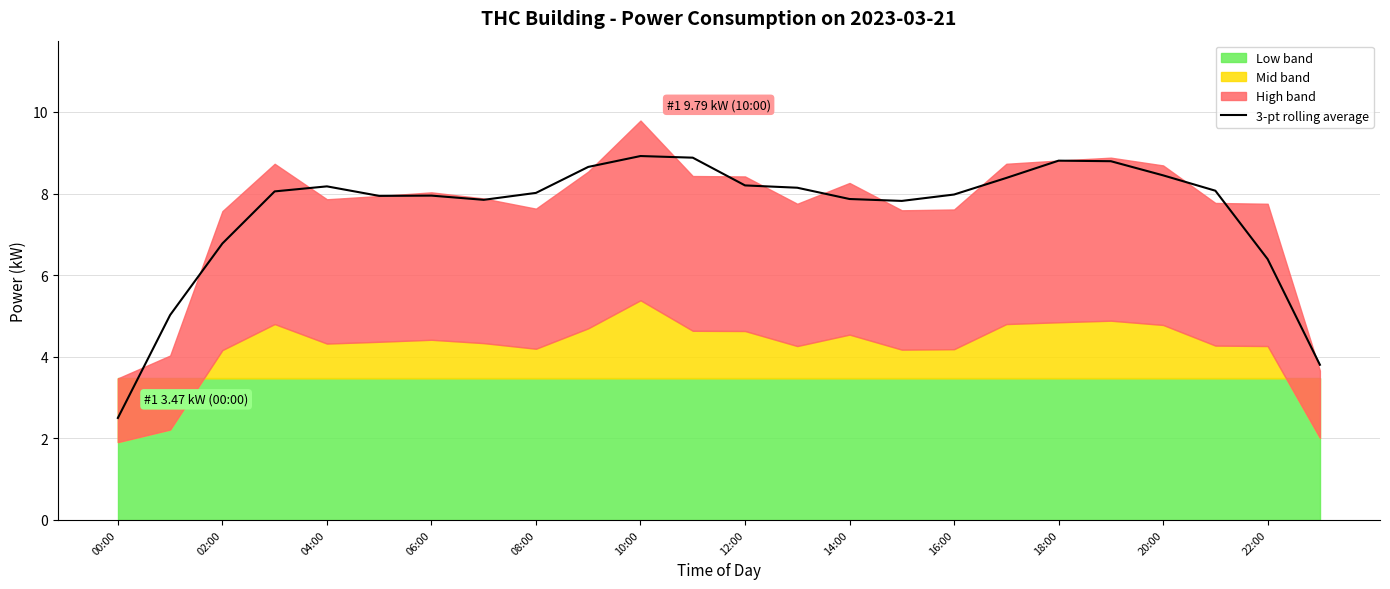

Is it true that 3-pt rolling average equals 2.5 at 00:00?

True